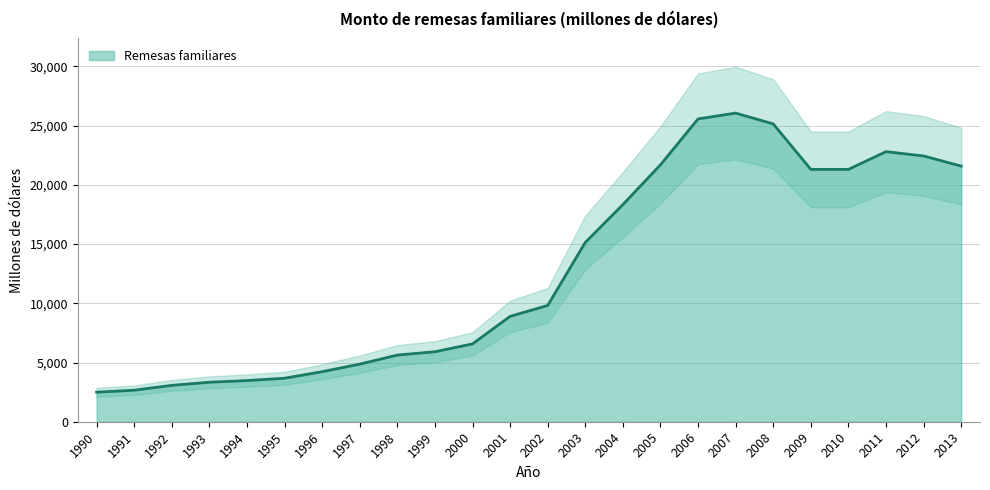

What is the value of the 5th point from the left?

3474.7